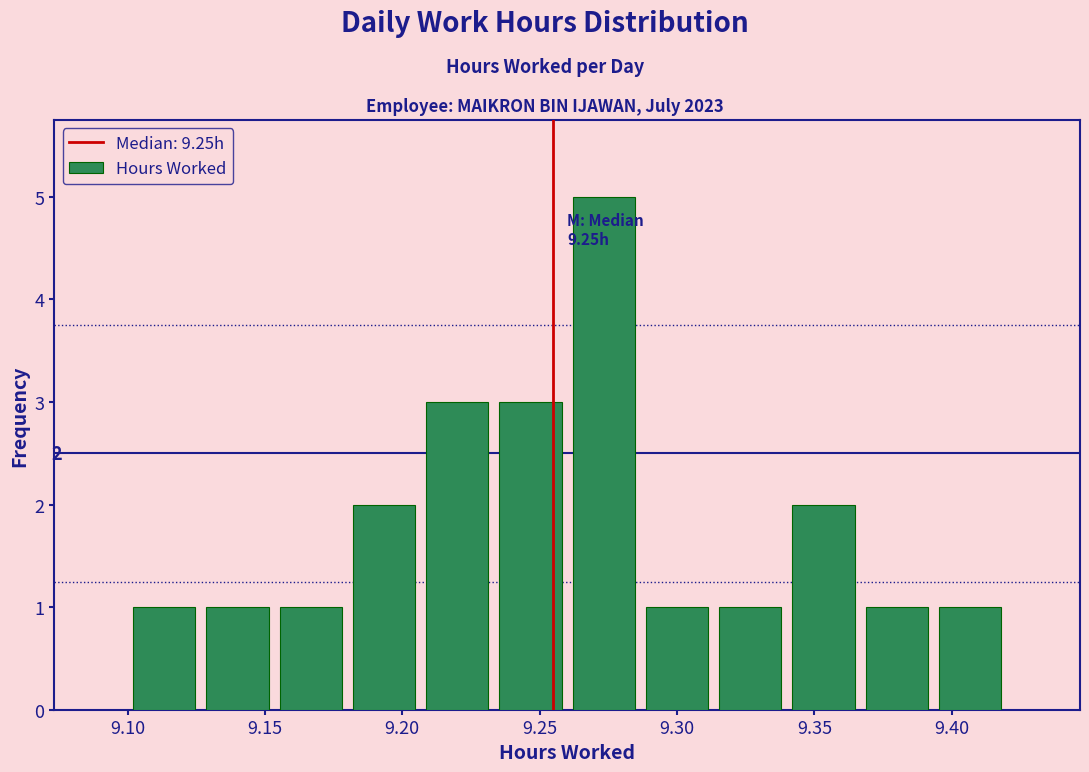

Which range on the x-axis has the tallest bar?

9.260 to 9.285